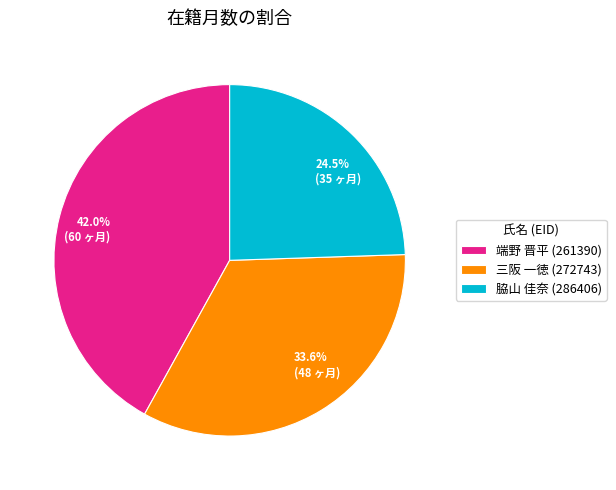

Between 脇山 佳奈 (286406) and 端野 晋平 (261390), which is larger?

端野 晋平 (261390)